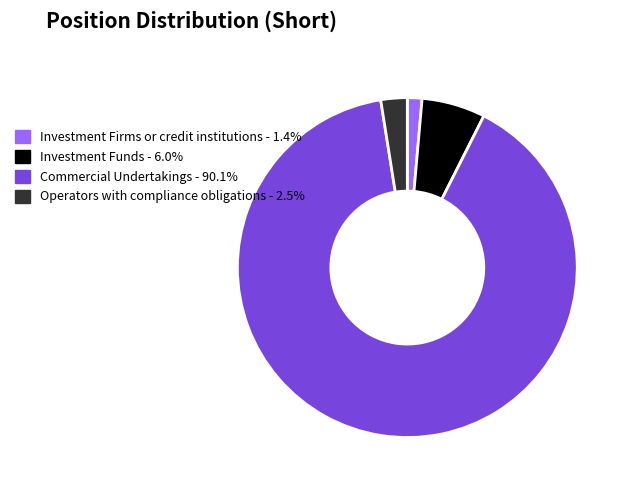

Rank the categories by value from lowest to highest.

Investment Firms or credit institutions, Operators with compliance obligations, Investment Funds, Commercial Undertakings